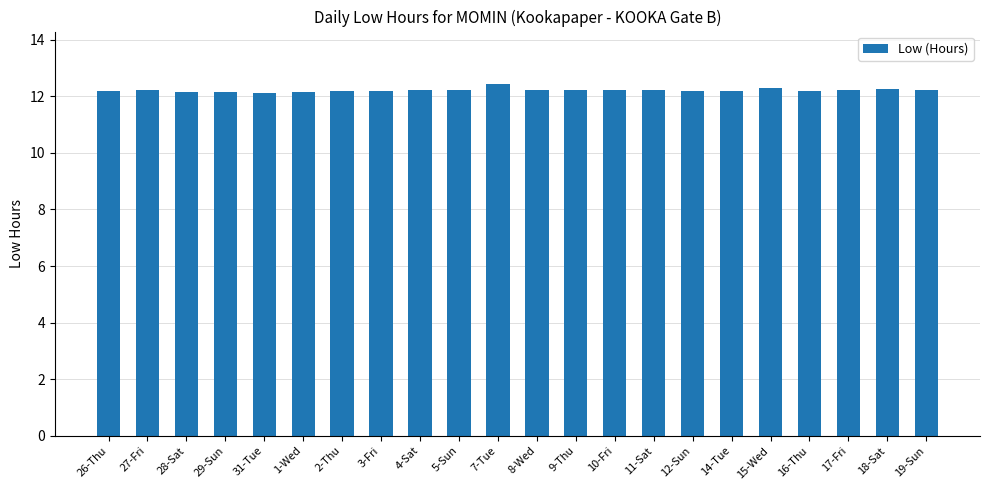

Approximately how many times larger is the value at 18-Sat compared to 26-Thu?

1.0